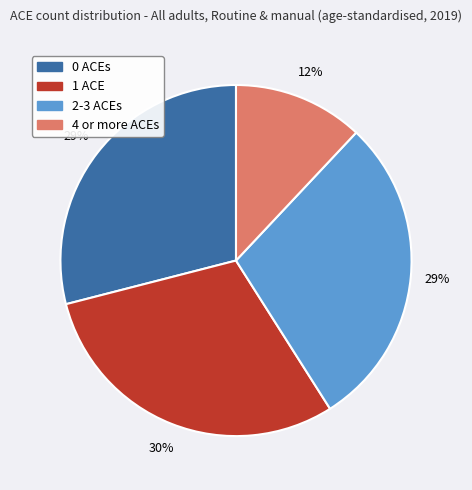

True or false: 4 or more ACEs accounts for 12% of the total.

True